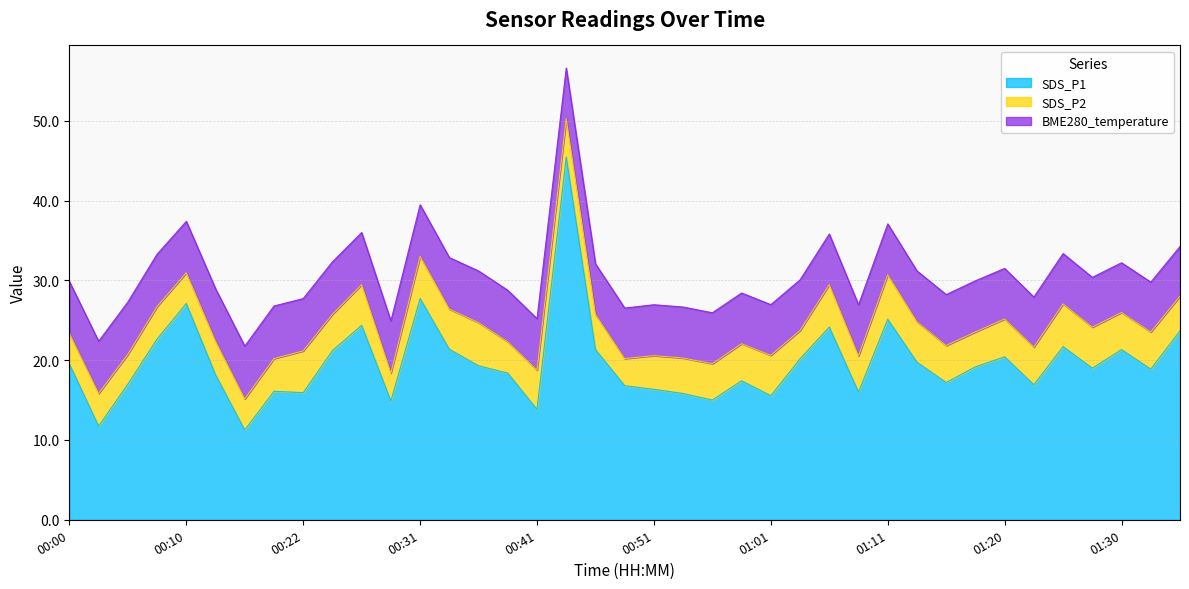

Rank the series at 00:27 from lowest to highest value.

SDS_P2, BME280_temperature, SDS_P1